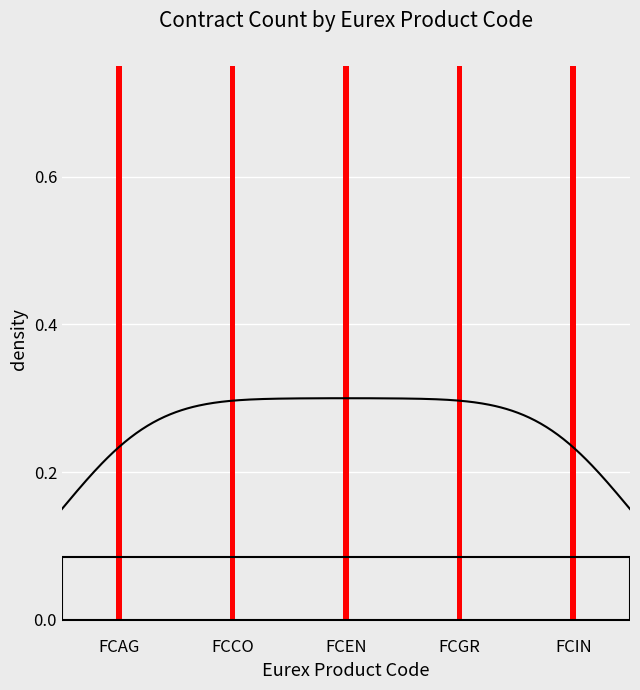

Which category has the highest value across all series?

FCAG